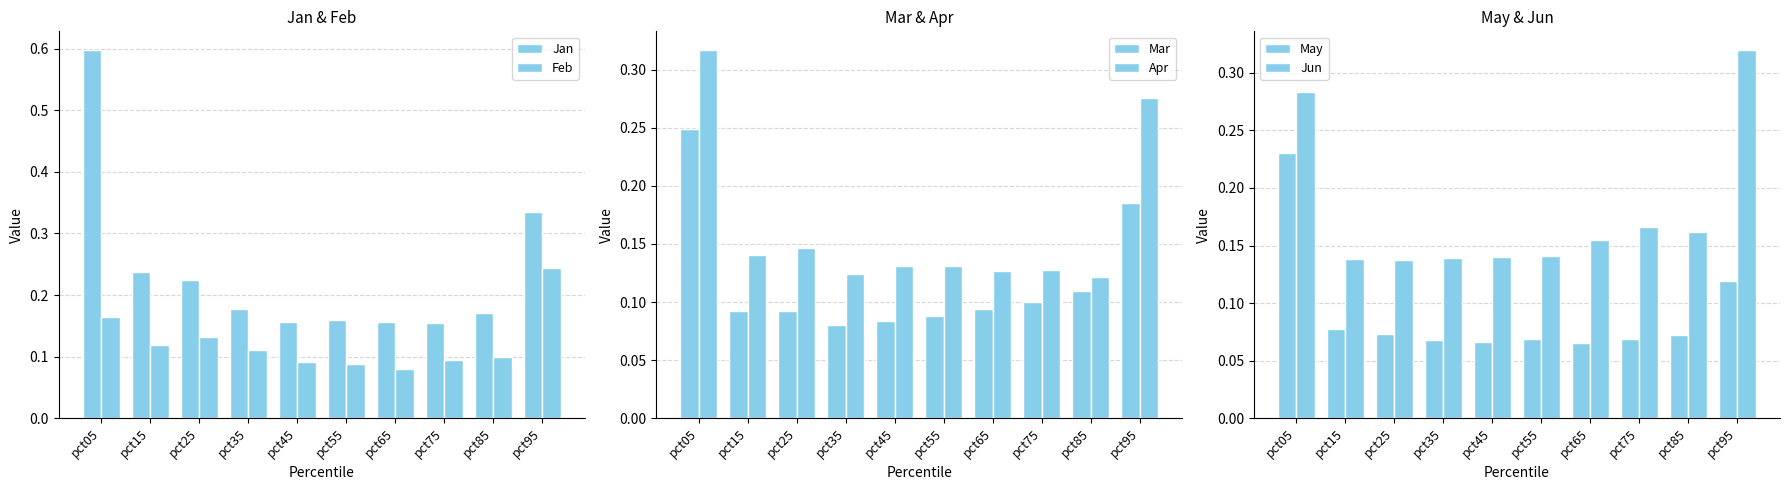

The May series shows 0.2 at pct05. True or false?

True